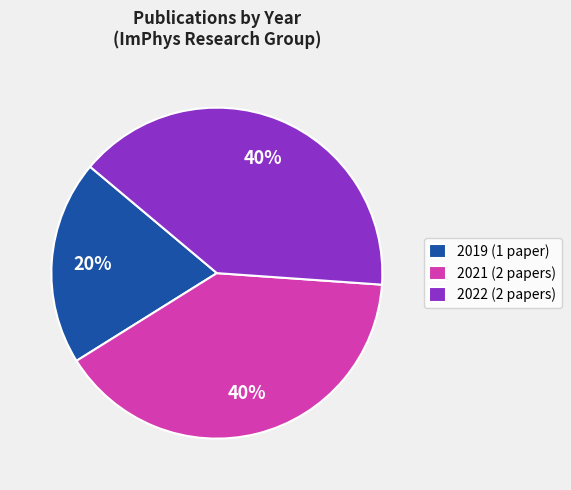

Does any single category account for the majority?

No